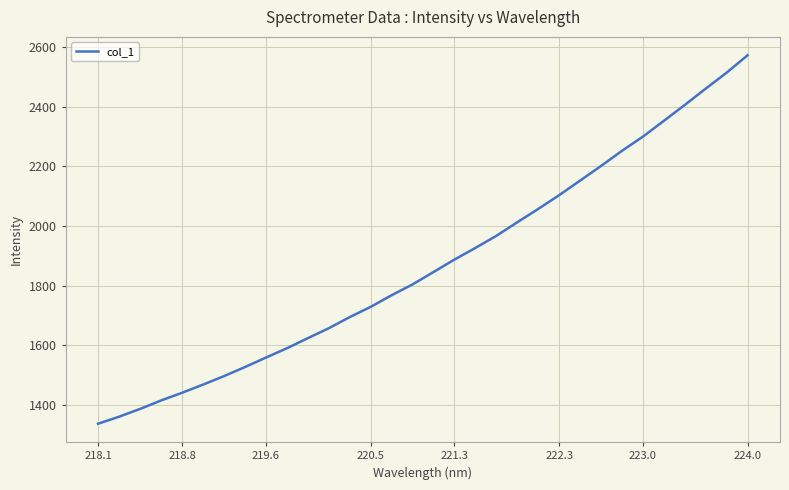

What is the smallest value displayed?

1336.9